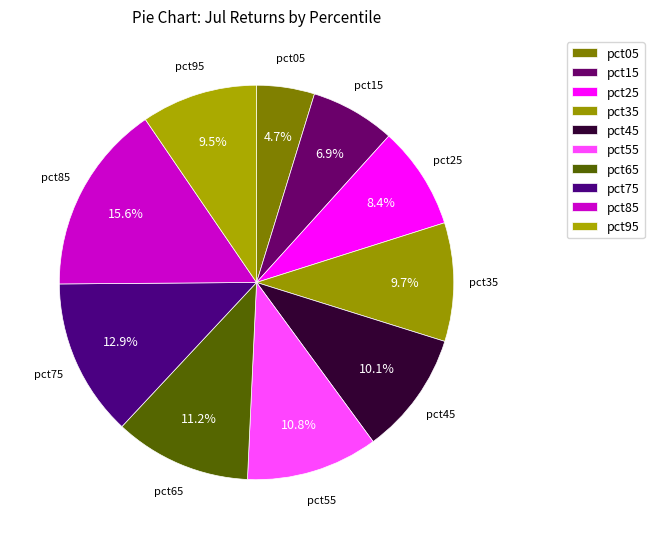

How many slices are in this pie chart?

10